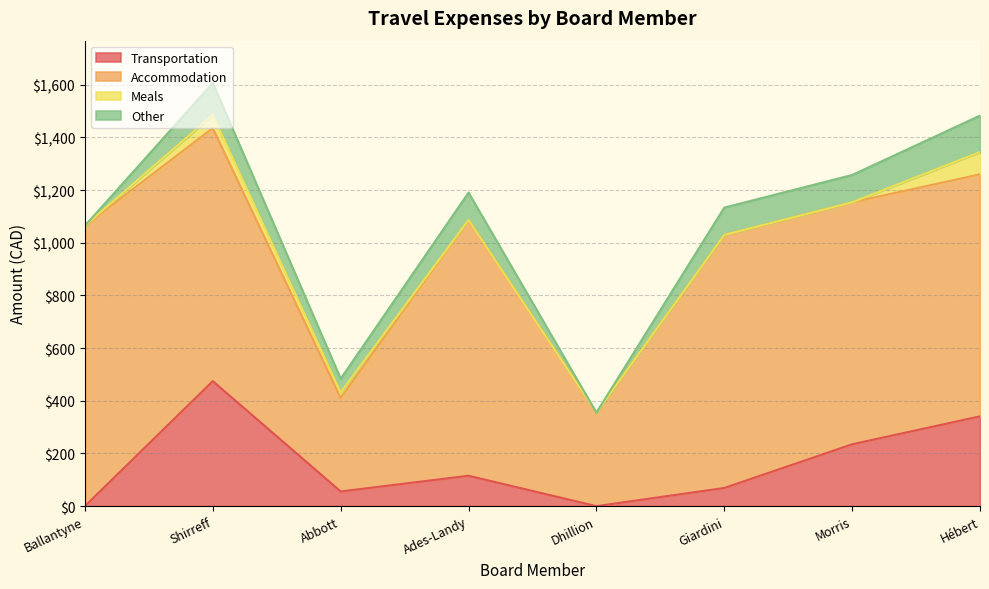

Reading left to right, list all the values displayed in this chart.

Transportation: Ballantyne=0.0	Shirreff=474.6	Abbott=55.7	Ades-Landy=115.4	Dhillion=0.0	Giardini=69.0	Morris=234.8	Hébert=341.0
Accommodation: Ballantyne=1064.7	Shirreff=960.6	Abbott=354.9	Ades-Landy=971.1	Dhillion=354.9	Giardini=960.6	Morris=918.6	Hébert=918.8
Meals: Ballantyne=0.0	Shirreff=50.2	Abbott=21.1	Ades-Landy=0.0	Dhillion=0.0	Giardini=0.0	Morris=0.0	Hébert=84.5
Other: Ballantyne=0.0	Shirreff=121.1	Abbott=51.9	Ades-Landy=103.8	Dhillion=0.0	Giardini=103.8	Morris=103.8	Hébert=138.4